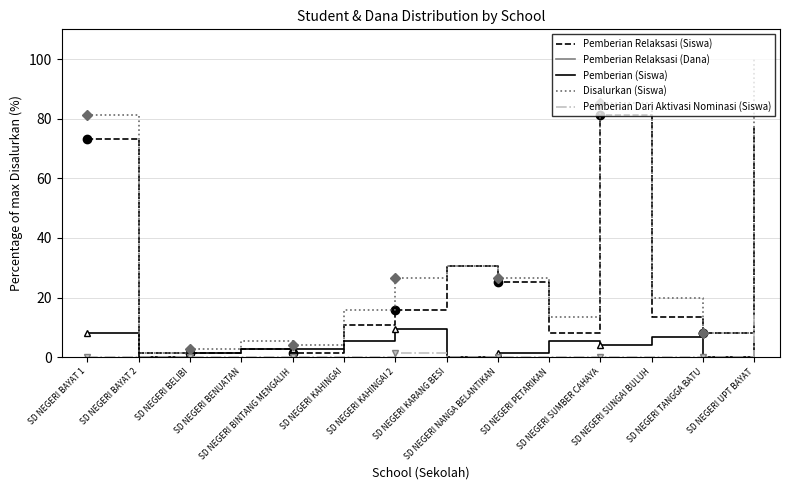

At which category is the sum across all series the highest?

SD NEGERI SUMBER CAHAYA